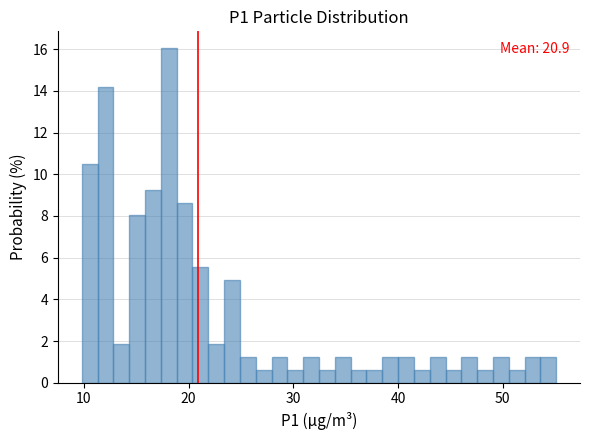

Around what value on the x-axis is the tallest bar? Give the approximate position of its centre, as read against the axis.

18